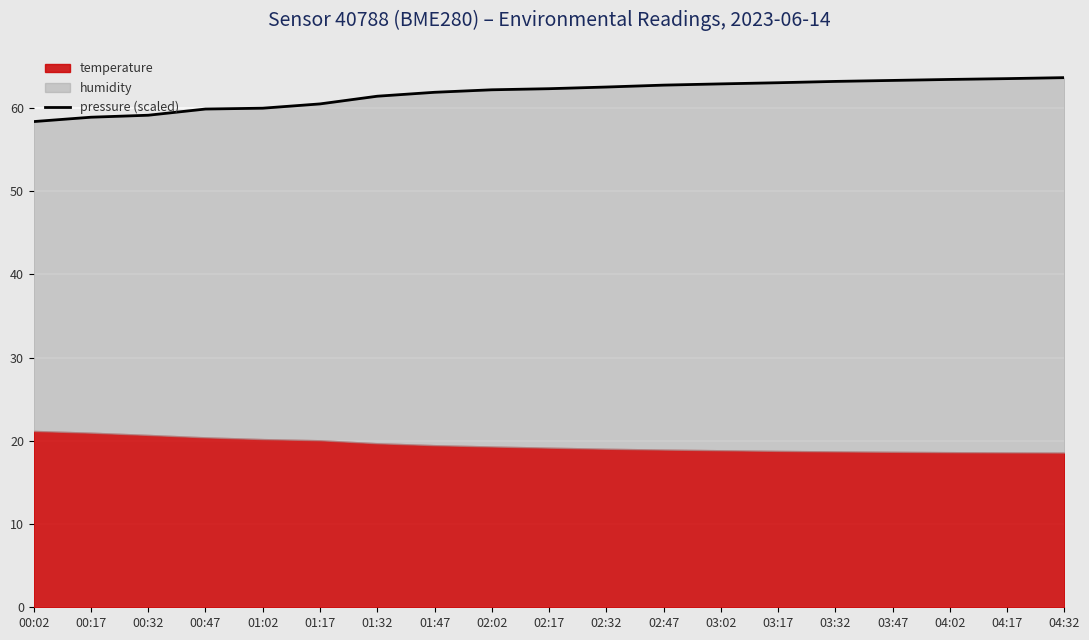

How many data points does each series have?

19